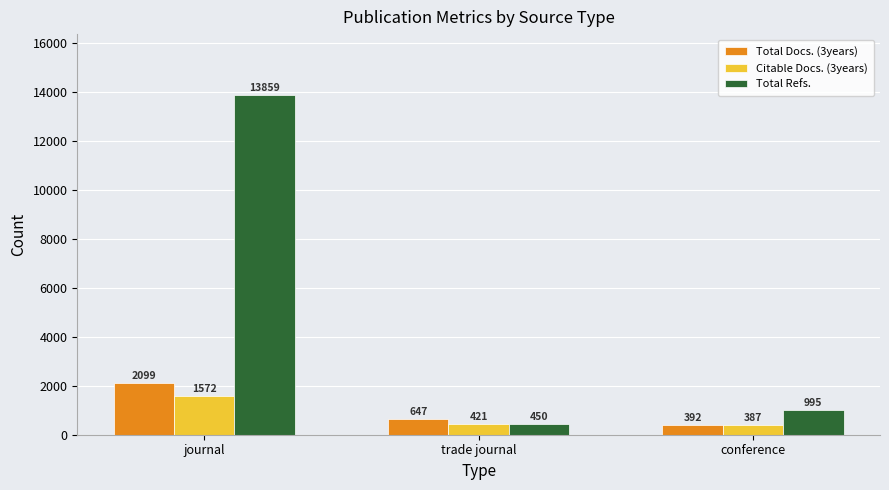

What is the average value of the Total Docs. (3years) series?

1046